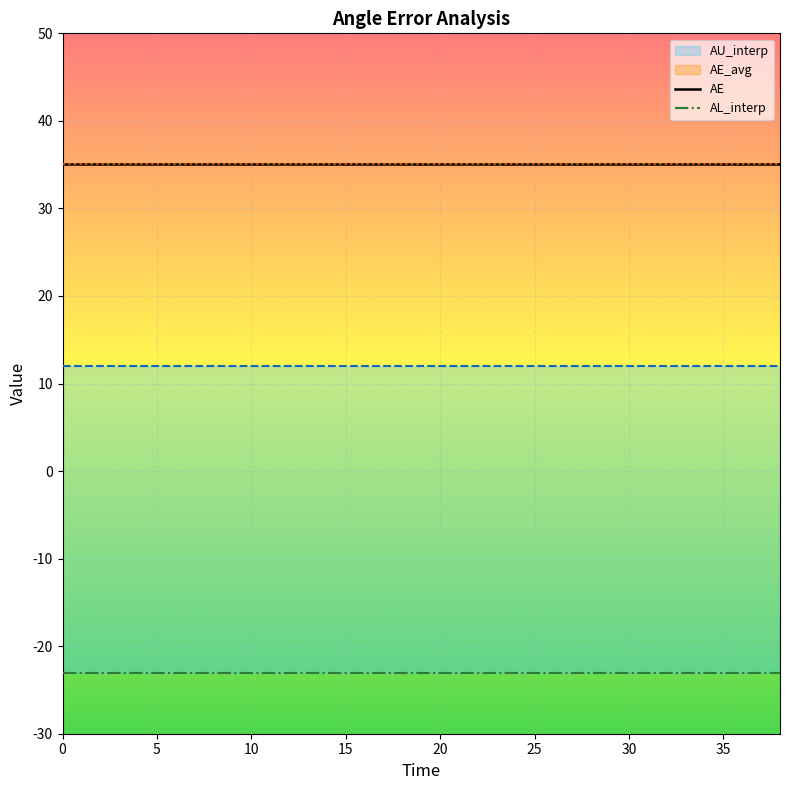

The AL_interp series shows -23.1 at 25. True or false?

True